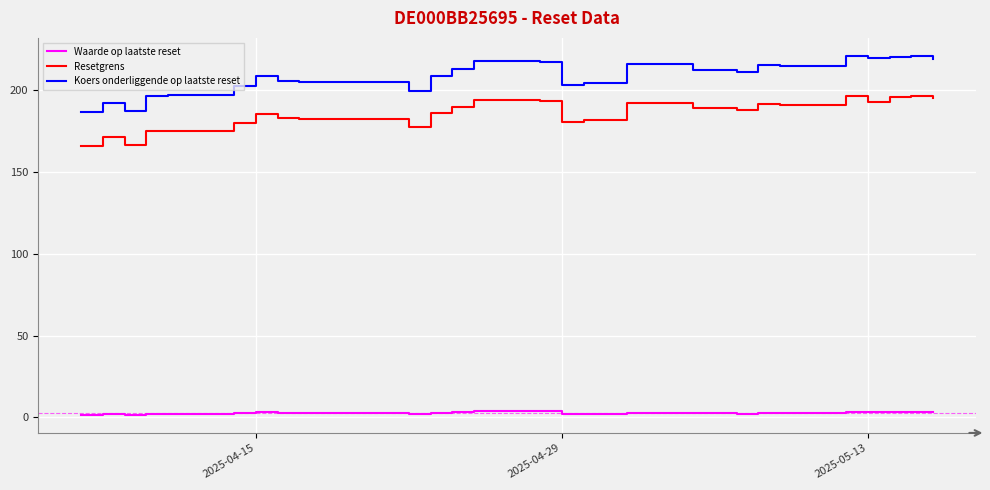

True or false: Waarde op laatste reset and Resetgrens cross at least once.

False